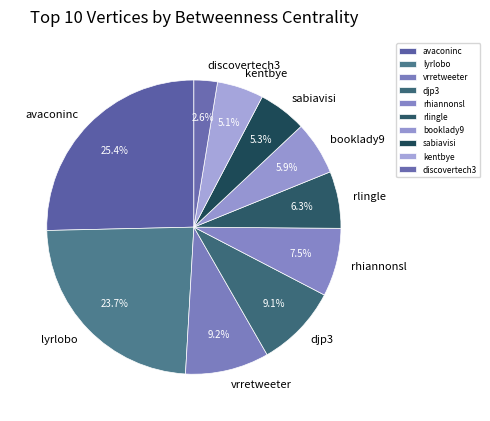

Does lyrlobo account for over 50% of the chart?

No